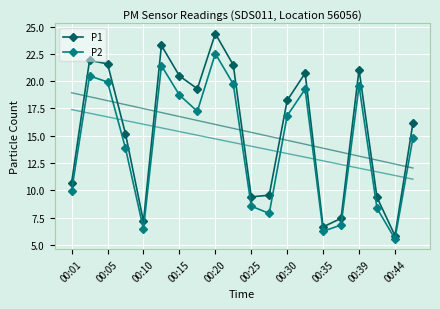

Reading left to right, list all the values displayed in this chart.

P1: 10.7	21.9	21.6	15.2	7.2	23.3	20.5	19.3	24.4	21.5	9.4	9.6	18.2	20.7	6.7	7.4	21.1	9.3	5.8	16.1
P2: 9.9	20.5	19.9	13.8	6.5	21.4	18.7	17.2	22.5	19.7	8.6	7.9	16.8	19.3	6.2	6.8	19.6	8.3	5.5	14.8